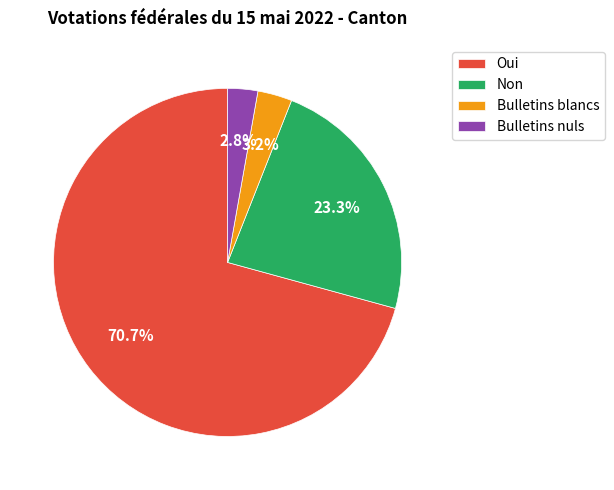

Which category has the biggest portion of the pie?

Oui